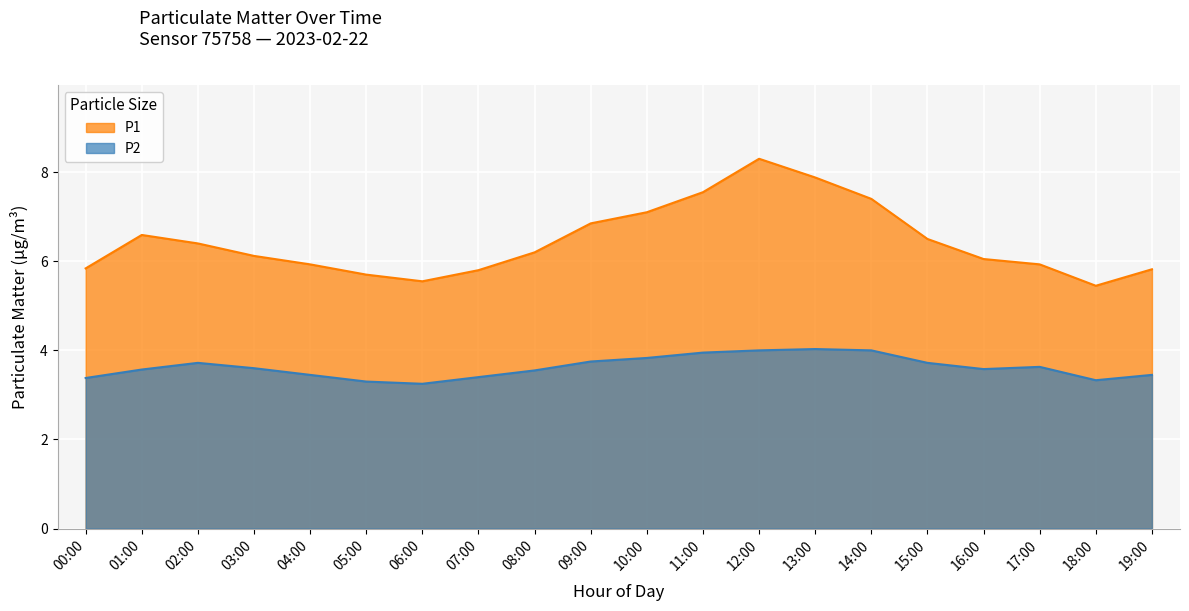

Which series has the widest spread of values?

P1